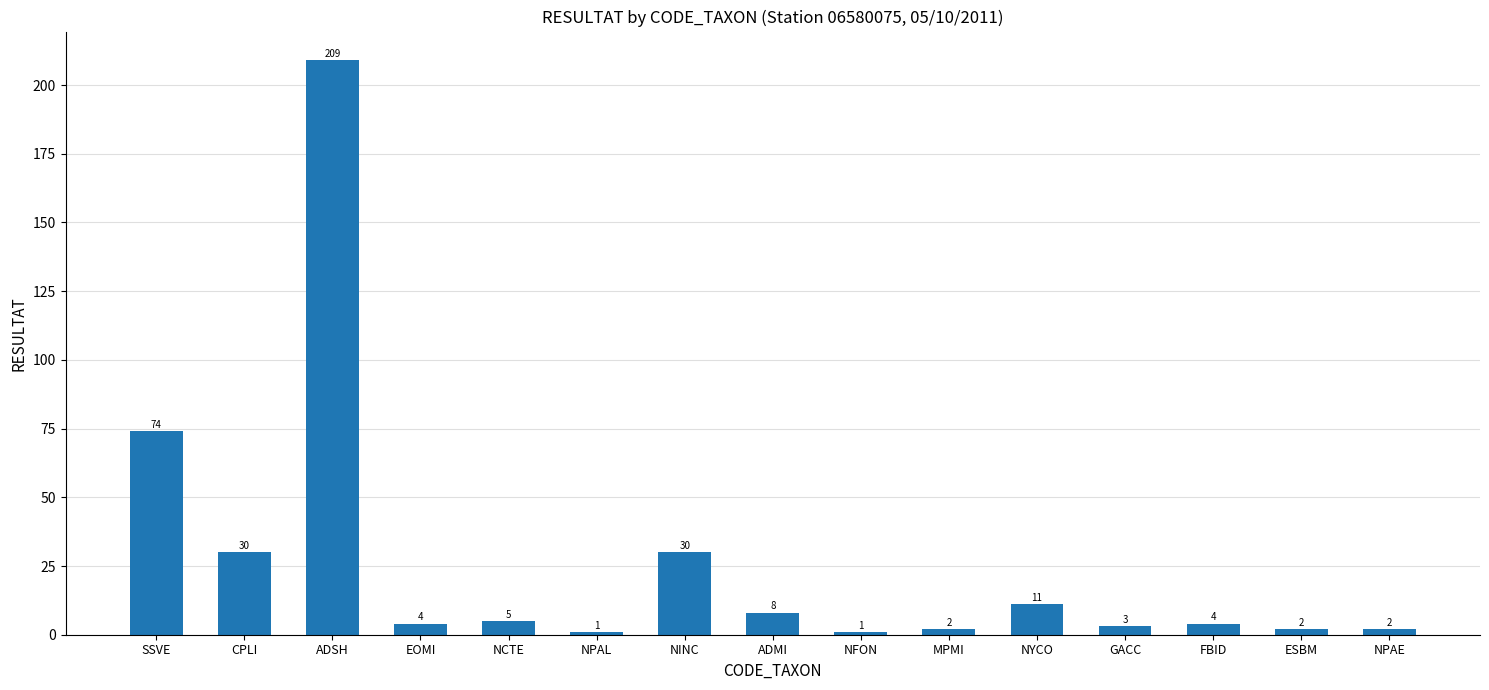

What position from the left is ESBM?

14